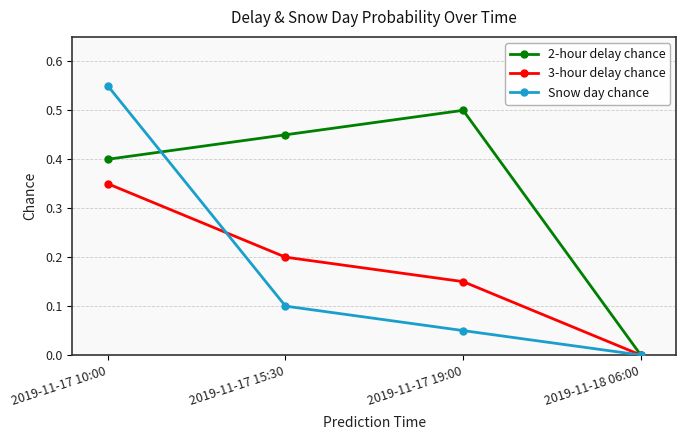

What position from the right is 2019-11-17 15:30?

3